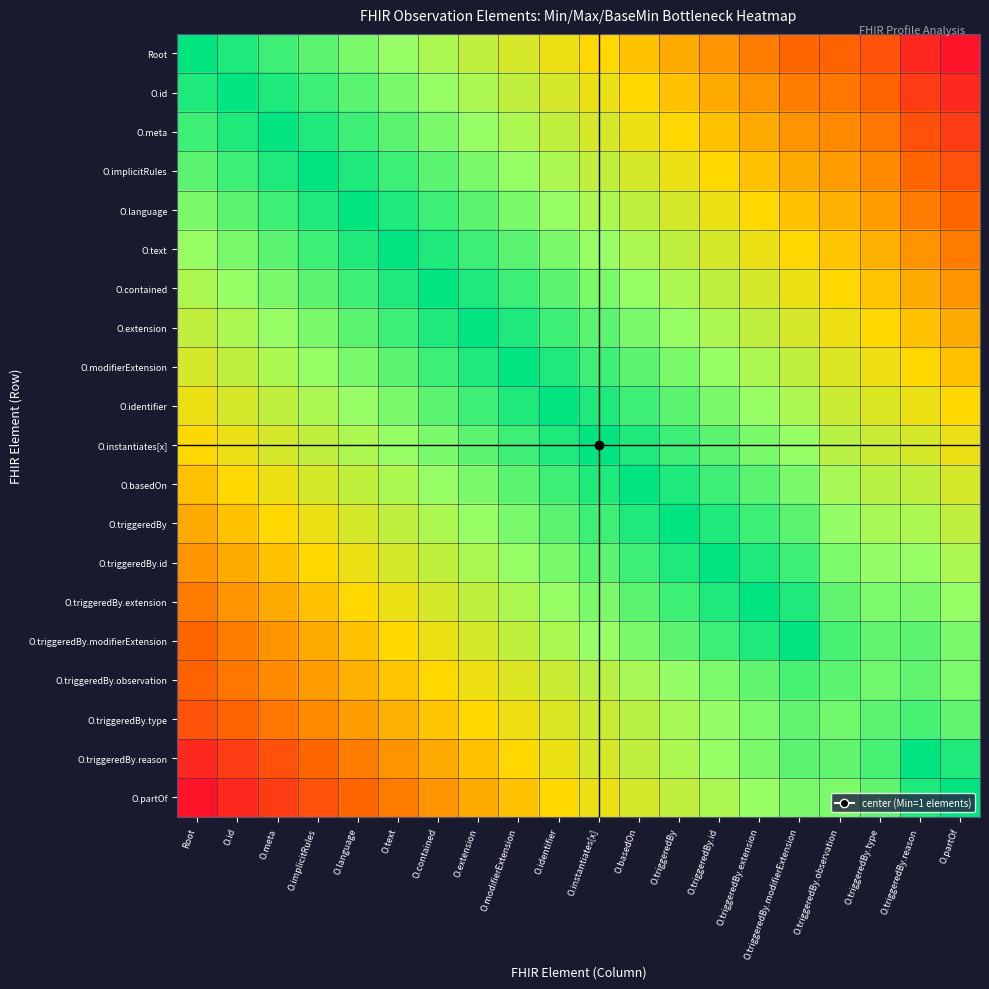

At how many categories does at least one series exceed 0?

20